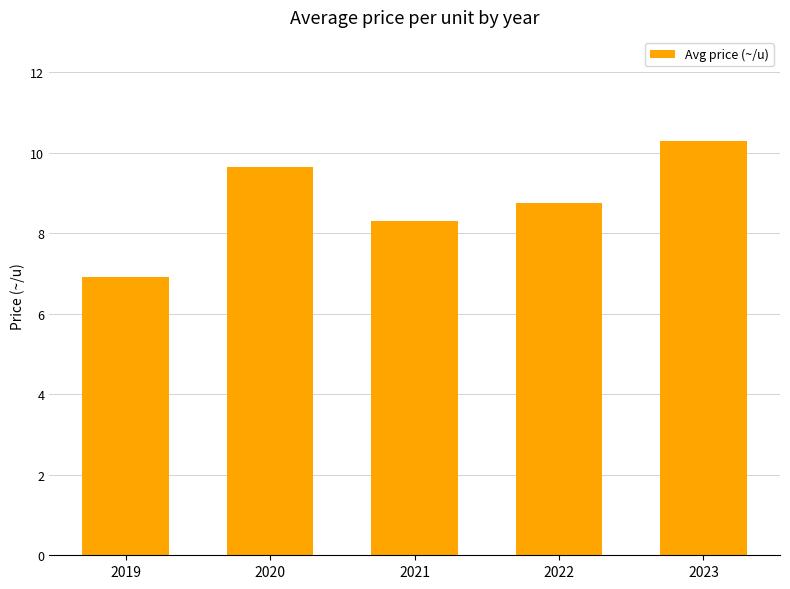

Reading left to right, list all the values displayed in this chart.

6.9	9.6	8.3	8.8	10.3